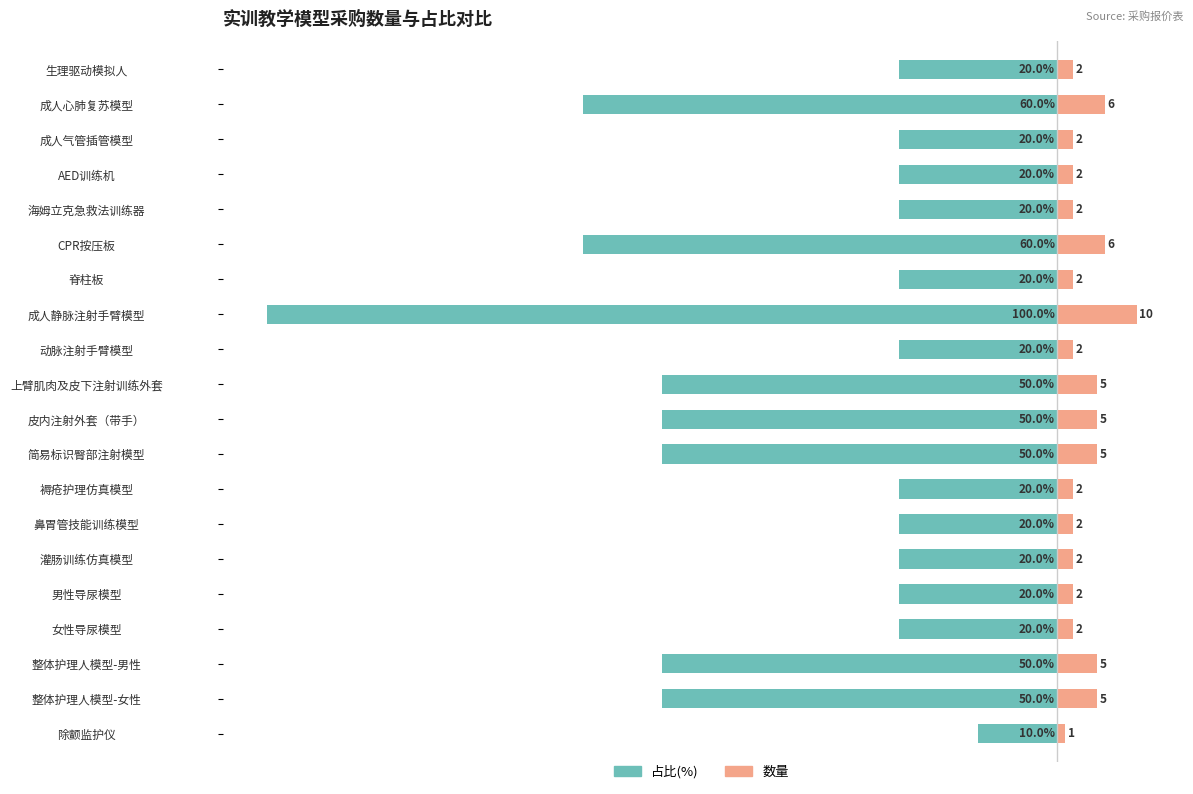

What is the difference between the maximum and minimum values in the 数量 series?

9